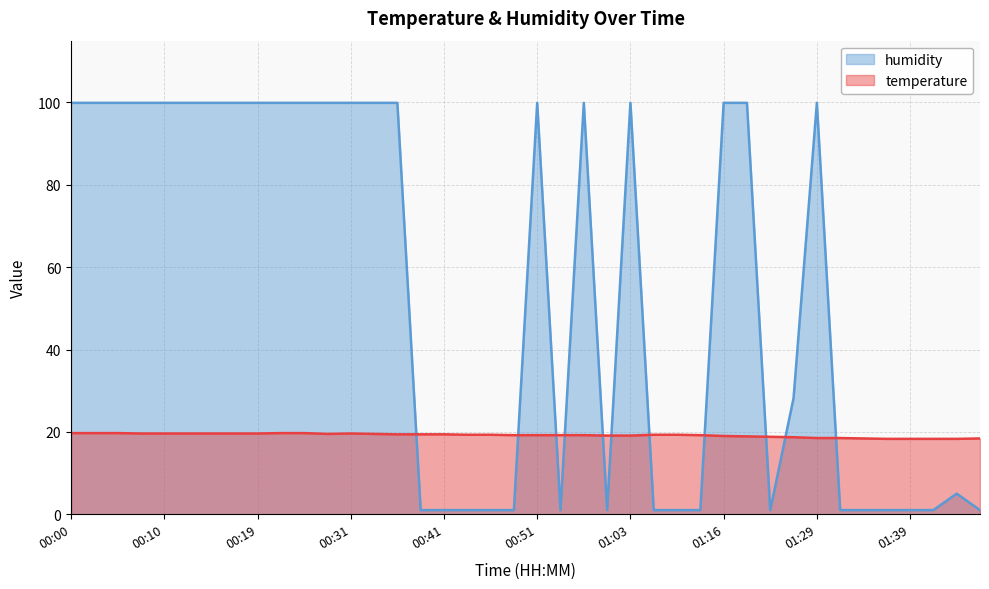

True or false: humidity has more than 2 points higher than both neighbors.

True